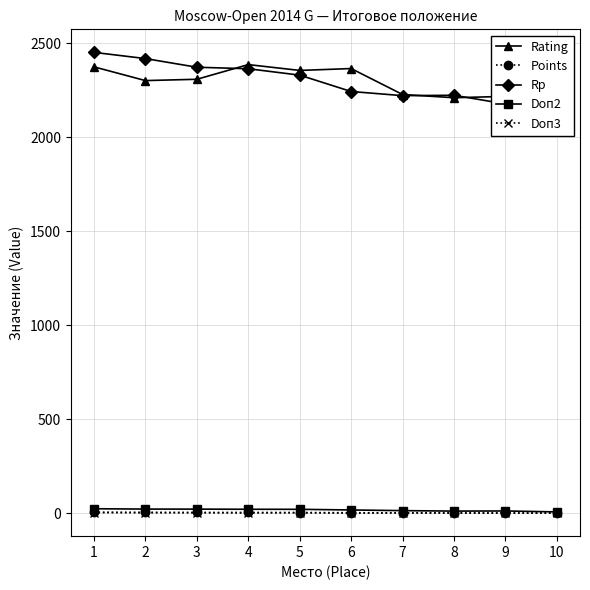

True or false: Doп3 has a value of 2.8 at 9.

False